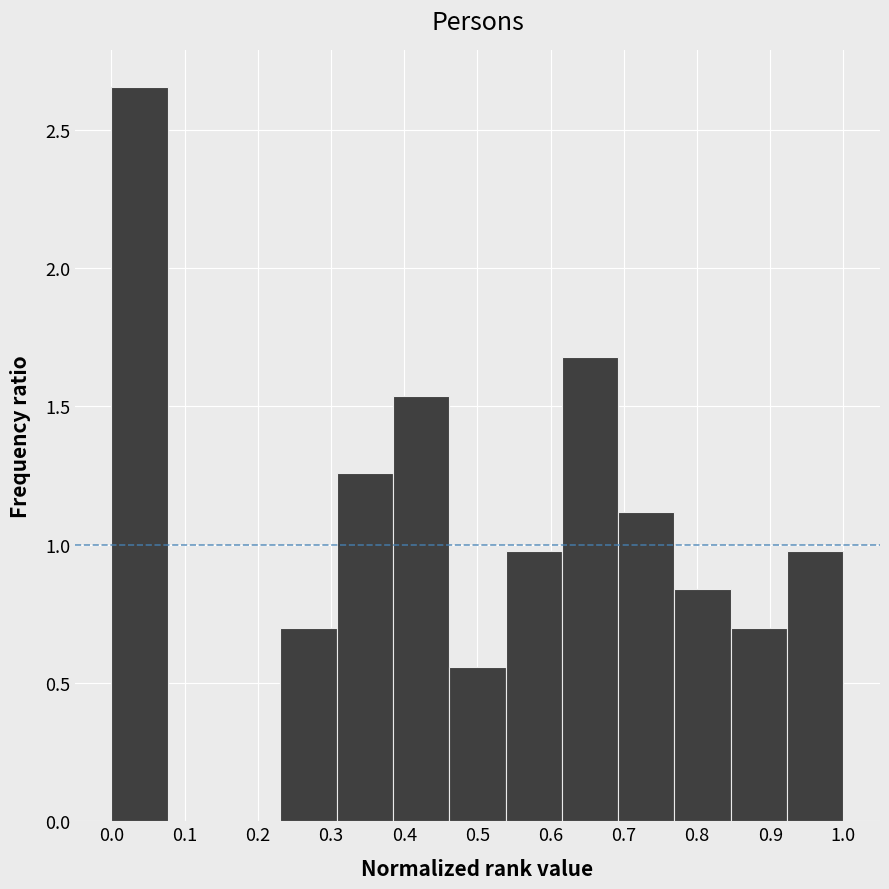

Reading left to right, transcribe this chart: for each bar, give the range it covers on the x-axis and its height. Neither the bar edges nor the heights are printed on the chart, so give them approximately, as read against the axes.

0.00 to 0.08: 2.65
0.08 to 0.15: 0
0.15 to 0.23: 0
0.23 to 0.31: 0.70
0.31 to 0.38: 1.25
0.38 to 0.46: 1.55
0.46 to 0.54: 0.55
0.54 to 0.62: 1.00
0.62 to 0.69: 1.70
0.69 to 0.77: 1.10
0.77 to 0.85: 0.85
0.85 to 0.92: 0.70
0.92 to 1.00: 1.00